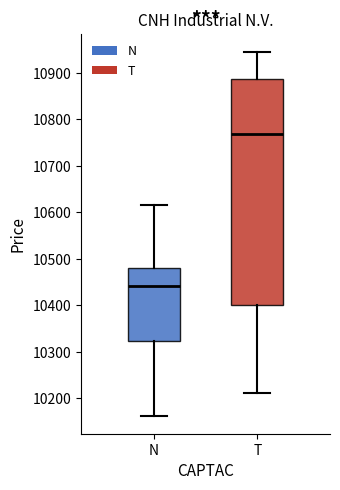

Which box's median line is the highest?

T